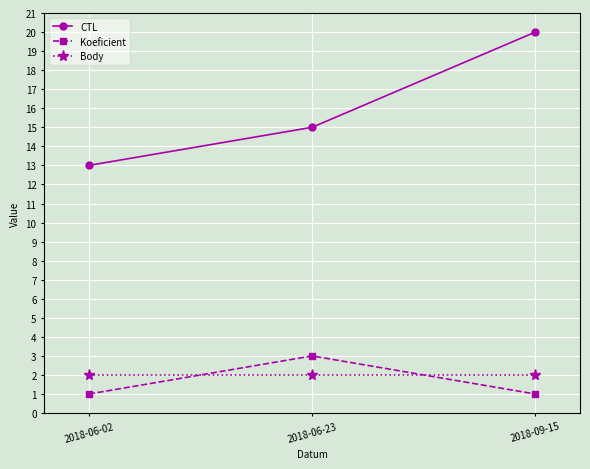

At which category is the sum across all series the highest?

2018-09-15